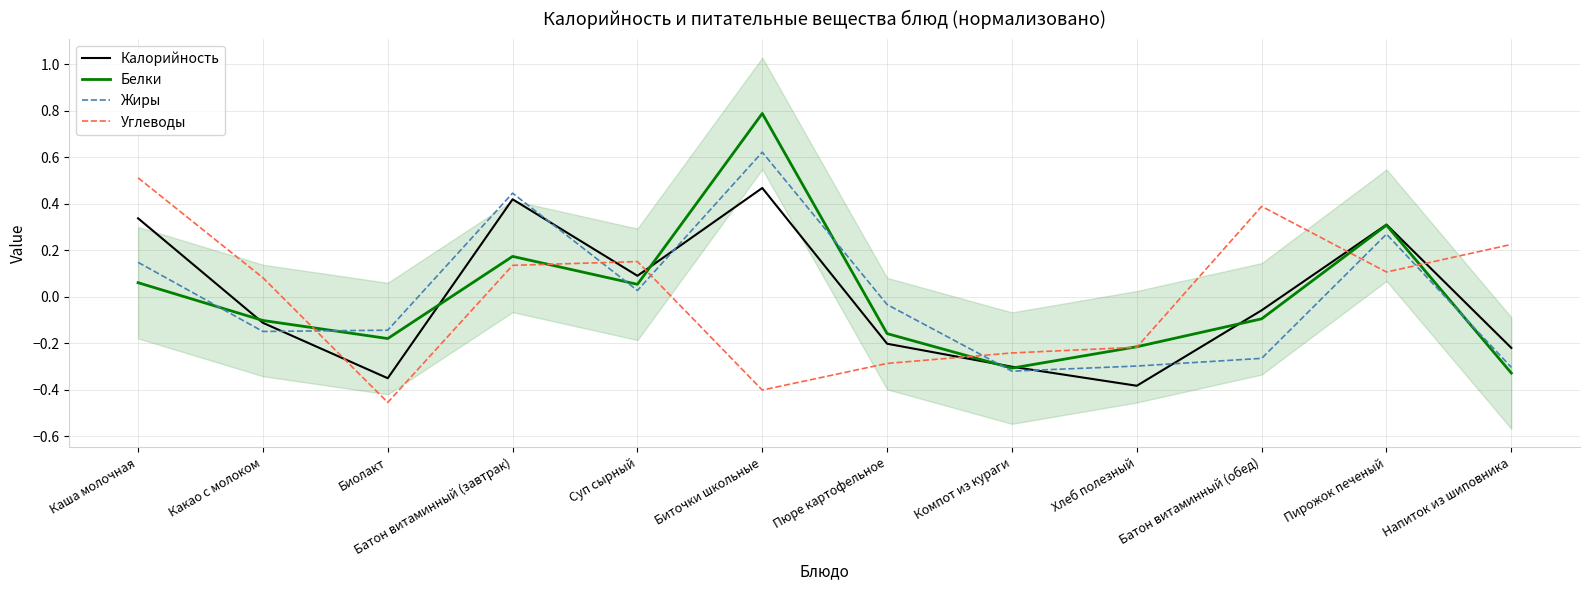

How many lines are shown in the chart?

4